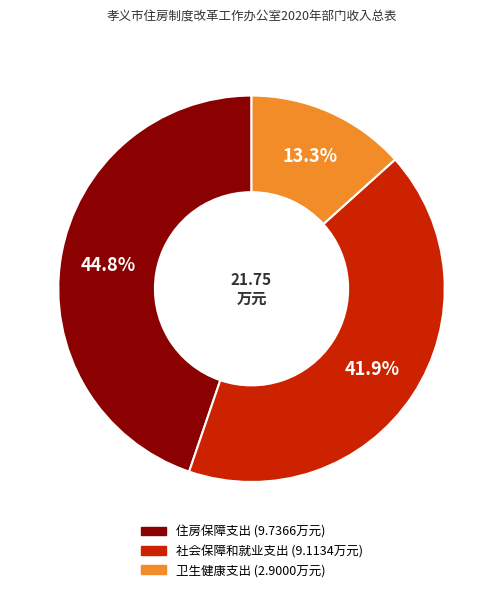

Between 住房保障支出 and 社会保障和就业支出, which is larger?

住房保障支出